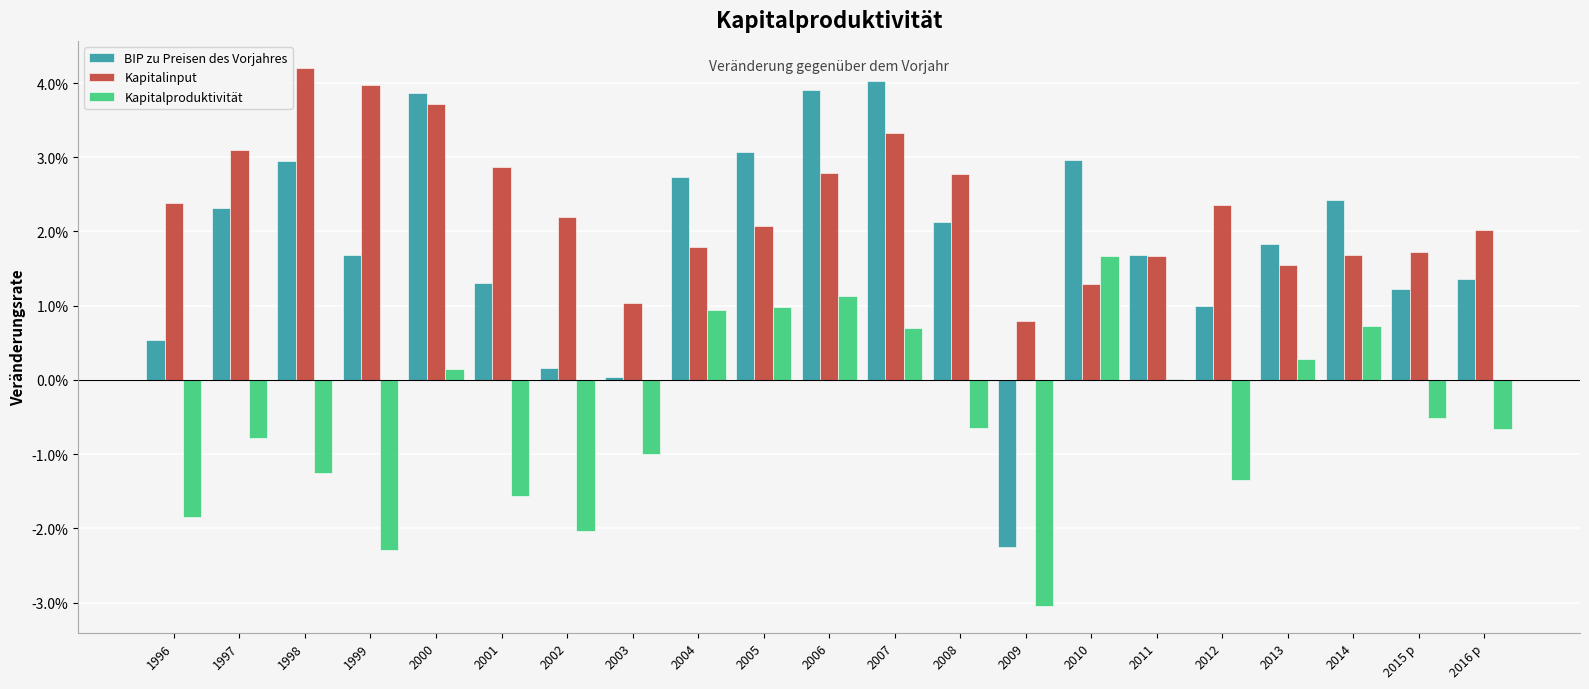

At how many categories does at least one series exceed 0?

21